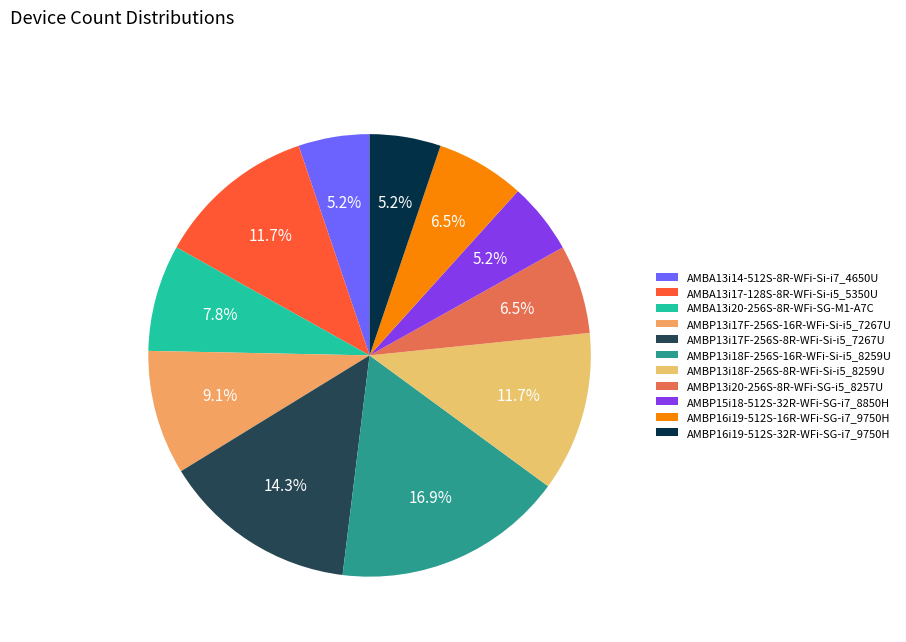

Which slice is the smallest?

AMBA13i14-512S-8R-WFi-Si-i7_4650U